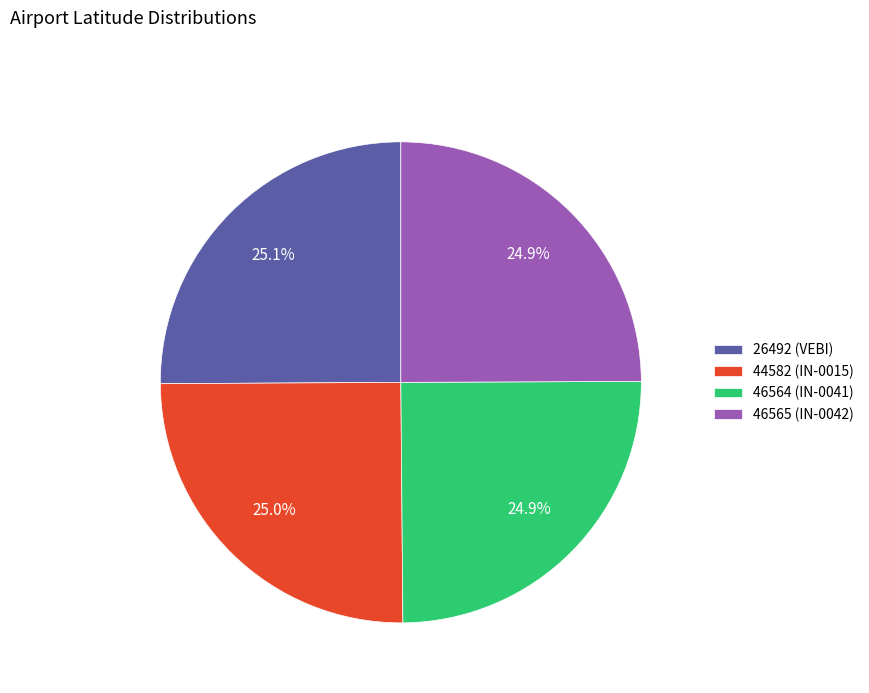

Is the sum of 46565 (IN-0042) and 26492 (VEBI) greater than half?

Yes